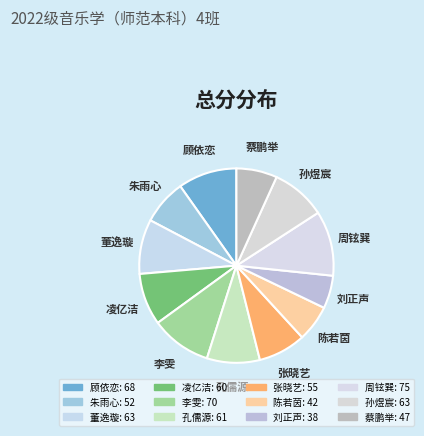

Which slice is the largest?

周铉巽